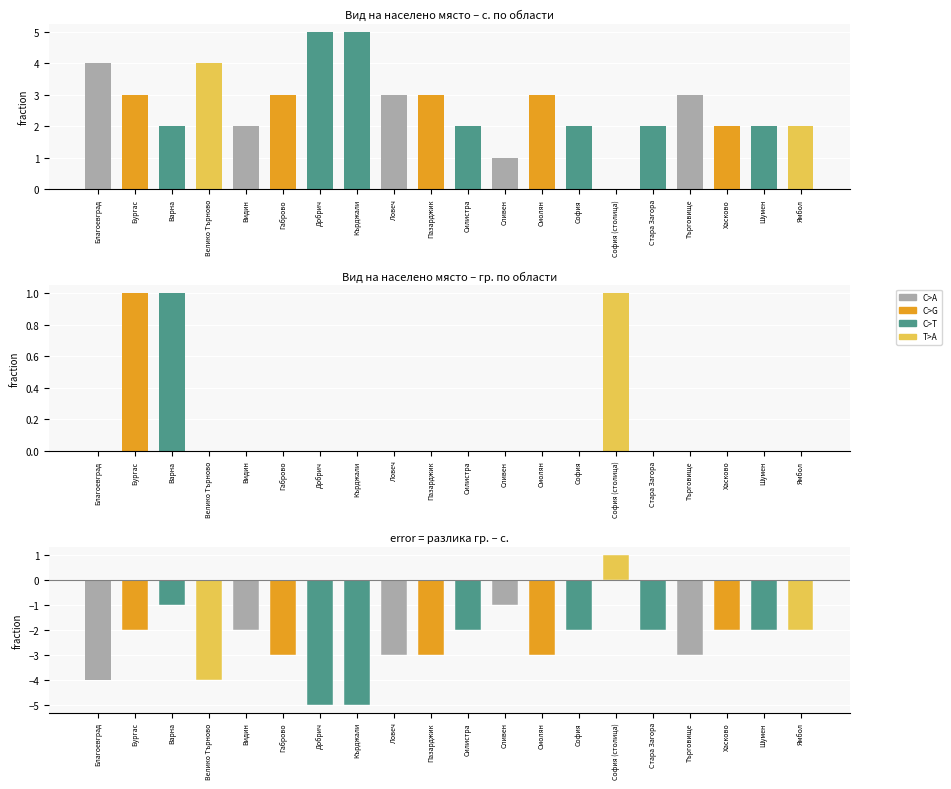

The value of с. at обл. София is 1. True or false?

False